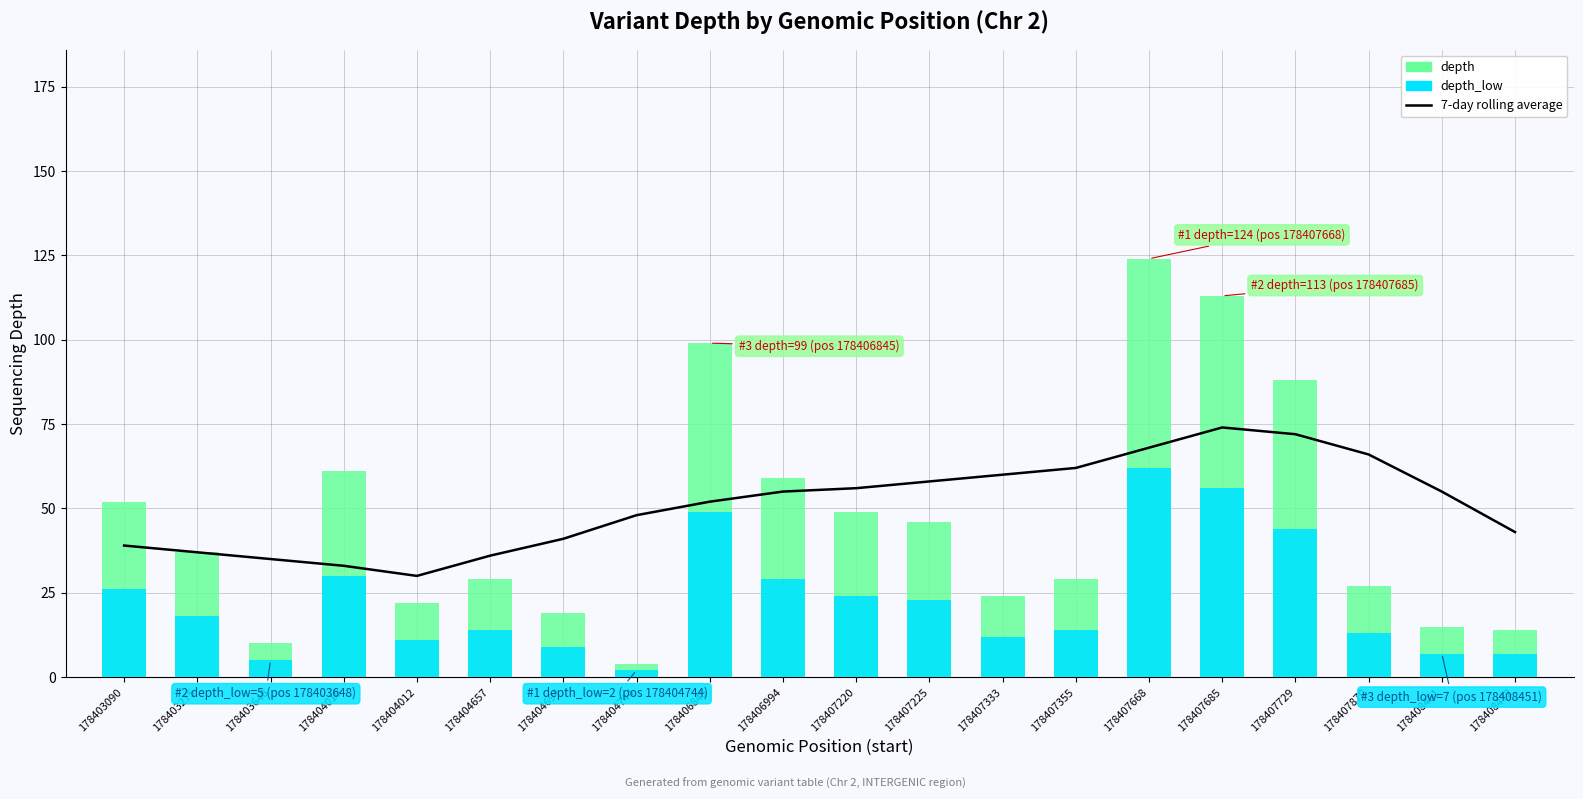

Reading left to right, extract all data points from this chart.

7-day rolling average: 178403090=39	178403275=37	178403648=35	178404010=33	178404012=30	178404657=36	178404694=41	178404744=48	178406845=52	178406994=55	178407220=56	178407225=58	178407333=60	178407355=62	178407668=68	178407685=74	178407729=72	178407870=66	178408451=55	178408472=43
depth: 178403090=52	178403275=37	178403648=10	178404010=61	178404012=22	178404657=29	178404694=19	178404744=4	178406845=99	178406994=59	178407220=49	178407225=46	178407333=24	178407355=29	178407668=124	178407685=113	178407729=88	178407870=27	178408451=15	178408472=14
depth_low: 178403090=26	178403275=18	178403648=5	178404010=30	178404012=11	178404657=14	178404694=9	178404744=2	178406845=49	178406994=29	178407220=24	178407225=23	178407333=12	178407355=14	178407668=62	178407685=56	178407729=44	178407870=13	178408451=7	178408472=7